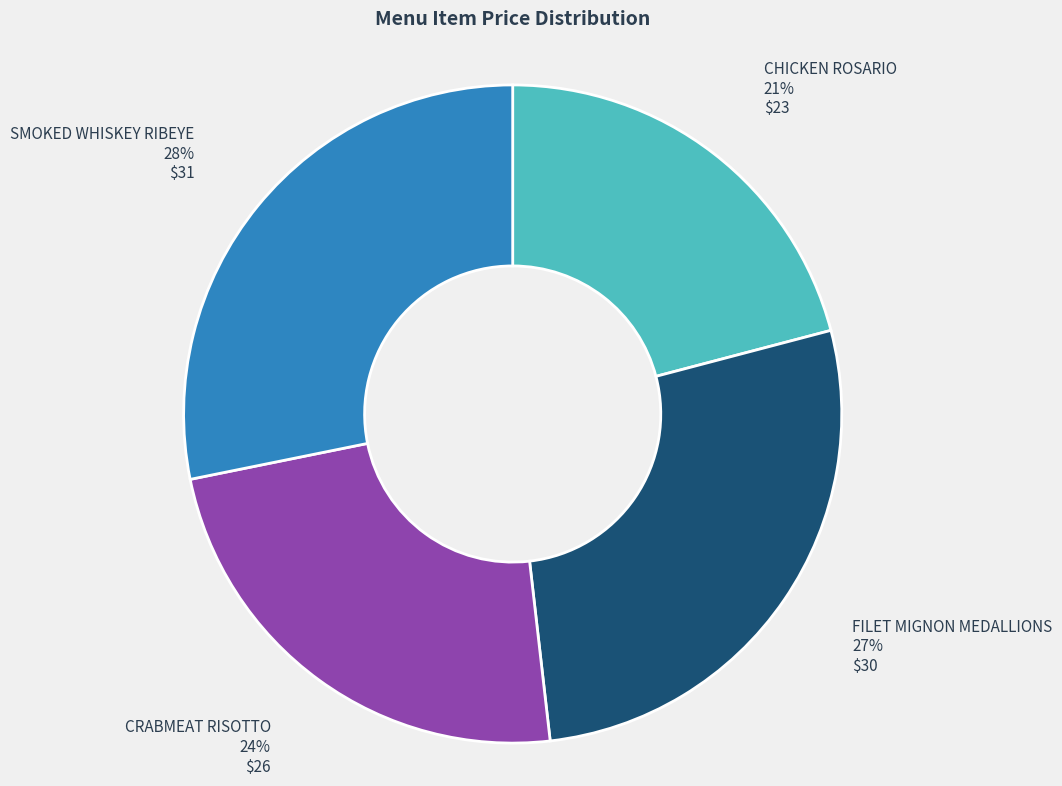

Is there a majority slice in this chart?

No